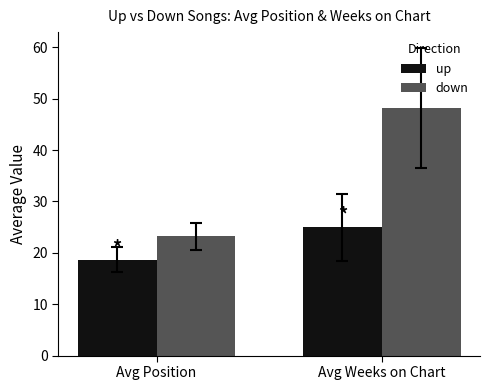

Which label corresponds to the largest value in the chart?

Avg Weeks on Chart